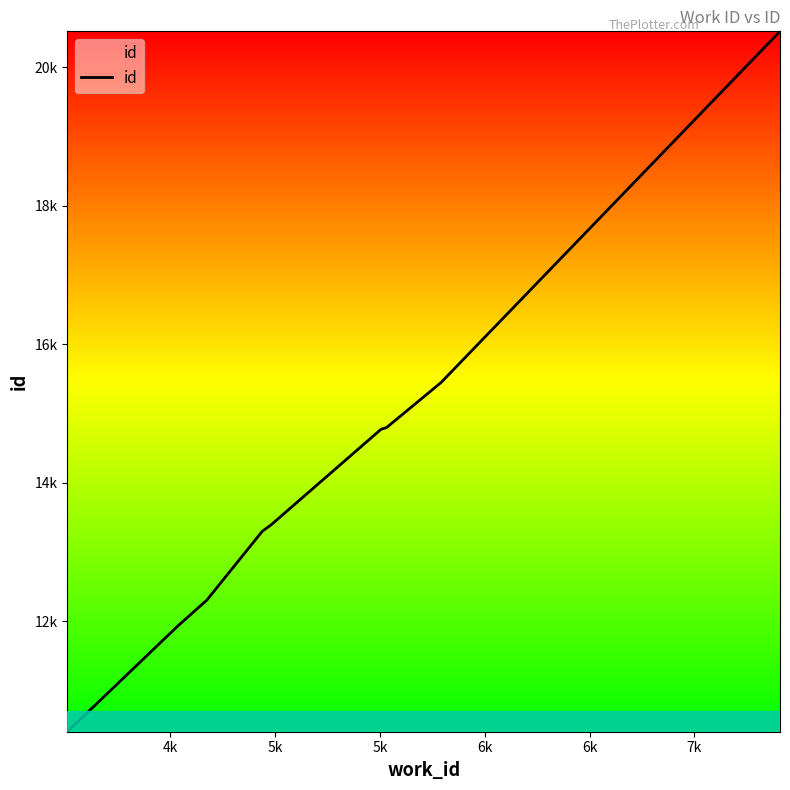

What is the label of the 2nd point from the right?

7k